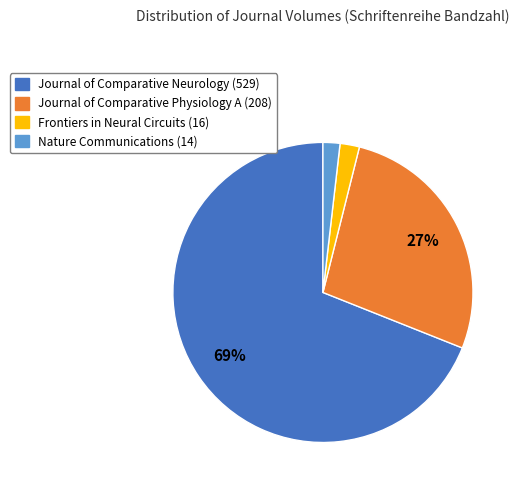

Is there any slice that represents more than half of the pie?

Yes